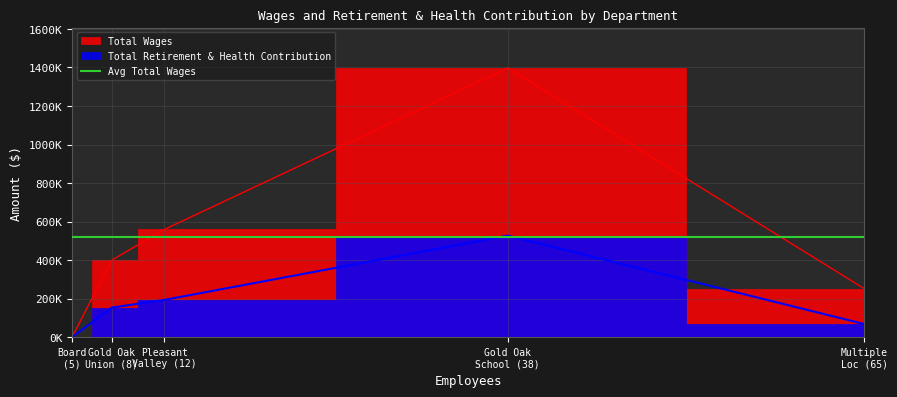

What is the average value of the Total Retirement & Health Contribution series?

188229